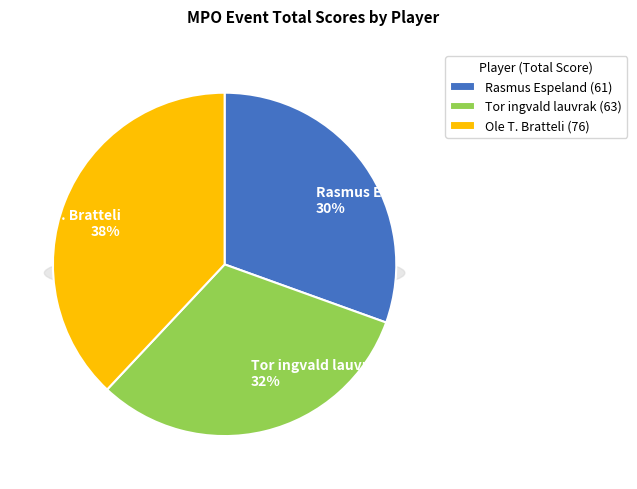

Is there a majority slice in this chart?

No